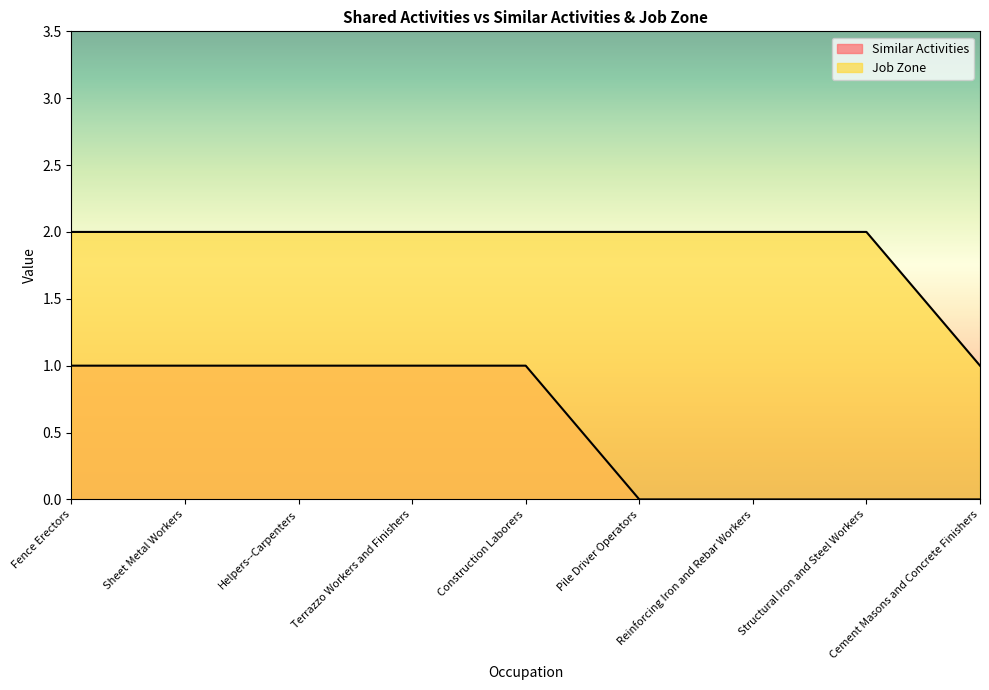

True or false: Job Zone and Similar Activities cross at least once.

False